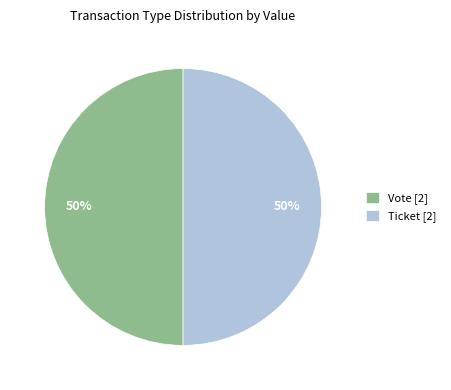

To the nearest percent, what portion does Ticket [2] represent?

50%